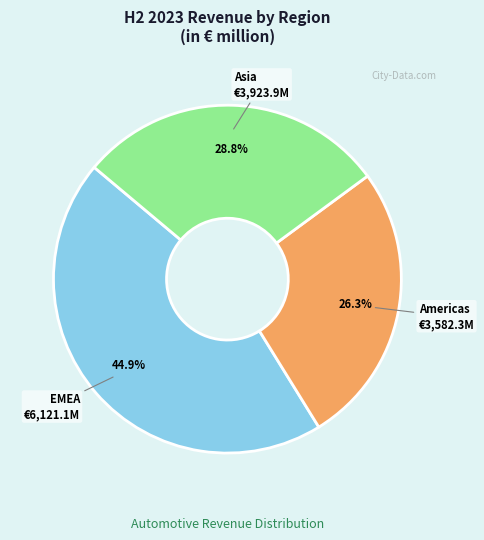

Rank the categories by value from highest to lowest.

EMEA, Asia, Americas